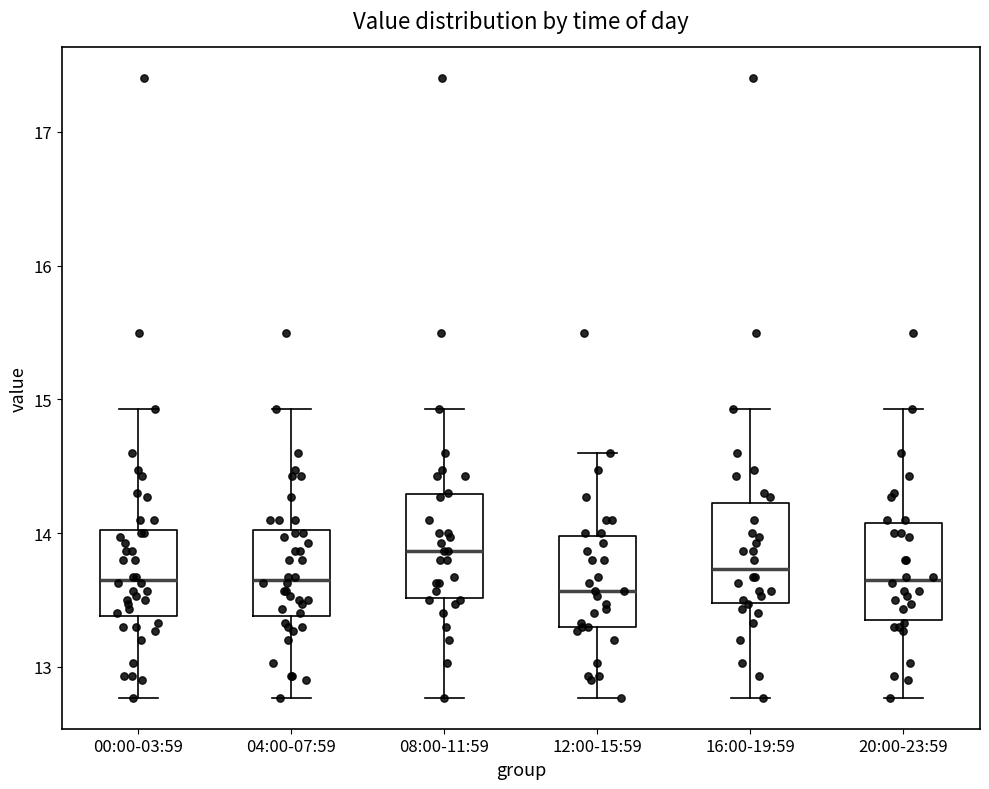

Reading left to right, transcribe this box plot: for each box, give where its median line is, the range the box spans, and where its two whiskers end, as read against the y-axis. The values are not printed on the chart, so give them approximately, as read against the axis.

00:00-03:59: median 13.7, box 13.4 to 14.0, whiskers 12.8 to 14.9
04:00-07:59: median 13.7, box 13.4 to 14.0, whiskers 12.8 to 14.9
08:00-11:59: median 13.9, box 13.5 to 14.3, whiskers 12.8 to 14.9
12:00-15:59: median 13.6, box 13.3 to 14.0, whiskers 12.8 to 14.6
16:00-19:59: median 13.7, box 13.5 to 14.2, whiskers 12.8 to 14.9
20:00-23:59: median 13.7, box 13.4 to 14.1, whiskers 12.8 to 14.9